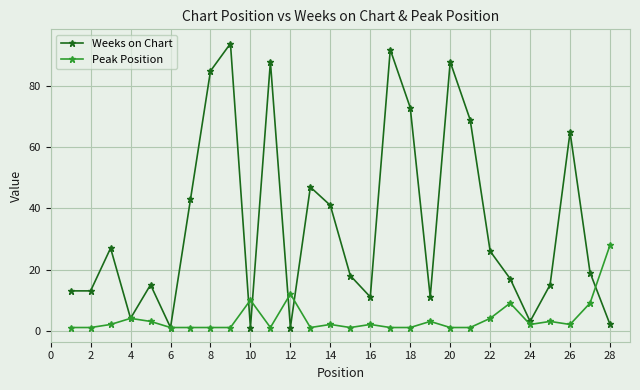

True or false: Peak Position has more than 1 interior local peaks.

True